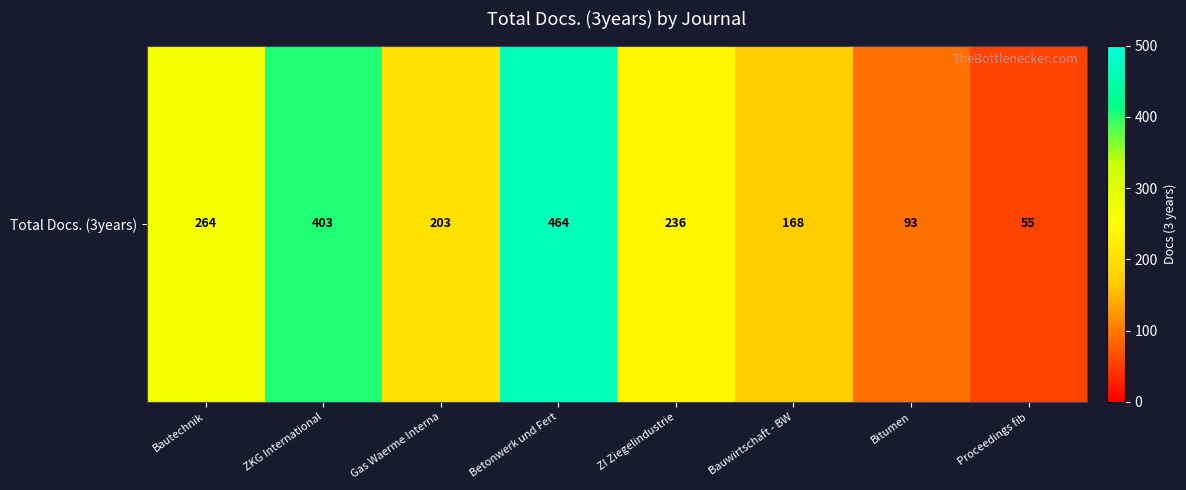

Which has a higher value, Bitumen or Proceedings fib?

Bitumen